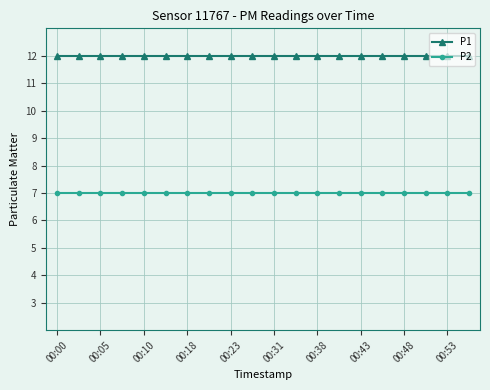

At how many categories does at least one series exceed 7?

20